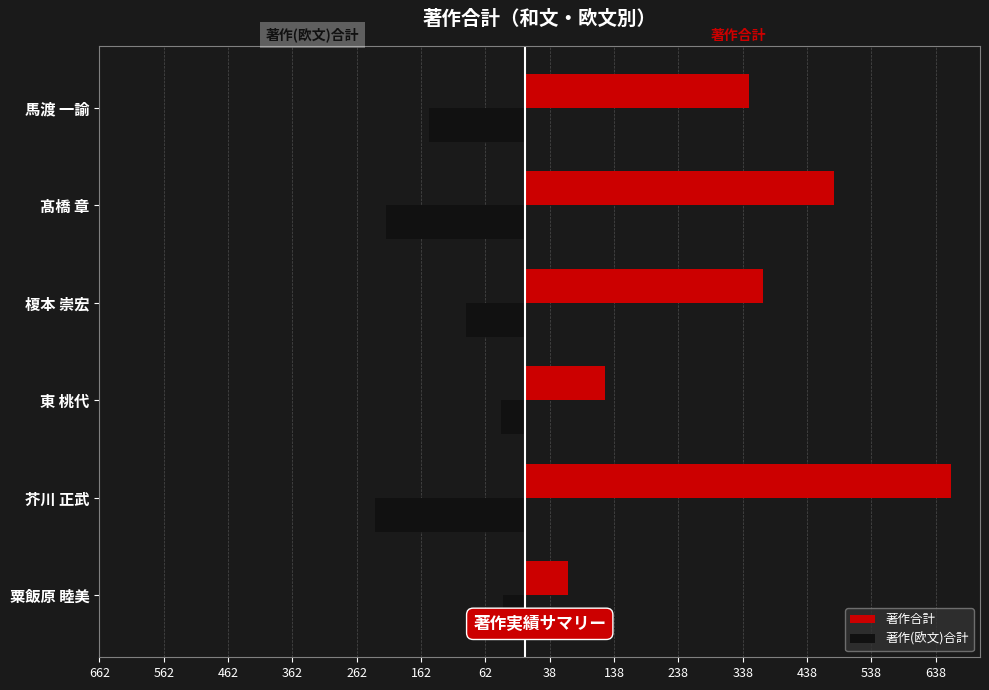

What is the value of the 著作合計 bar at the 5th from the left?

480